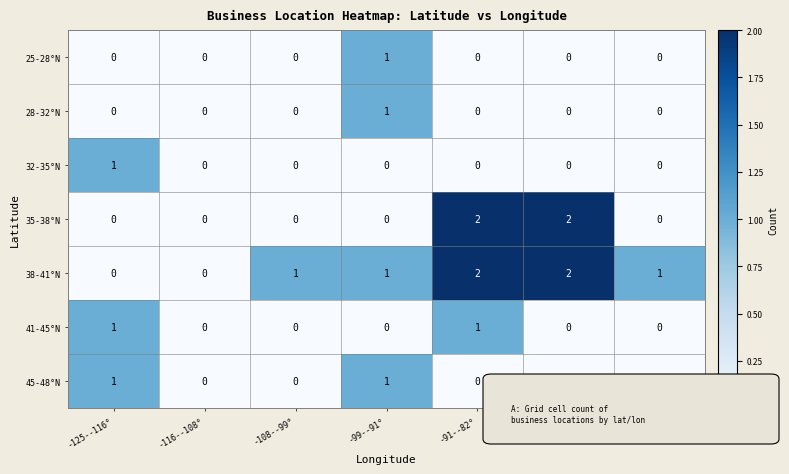

How many data points does each series have?

7